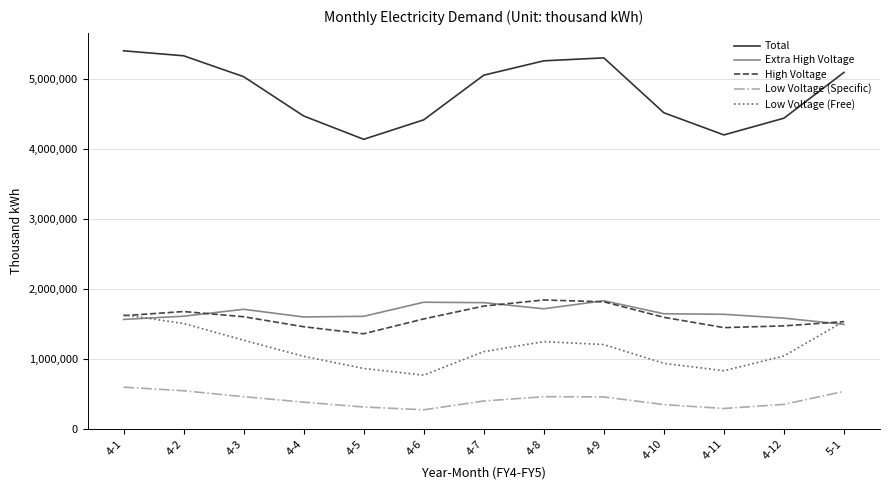

What is the sum of all Low Voltage (Specific) values?

5391168